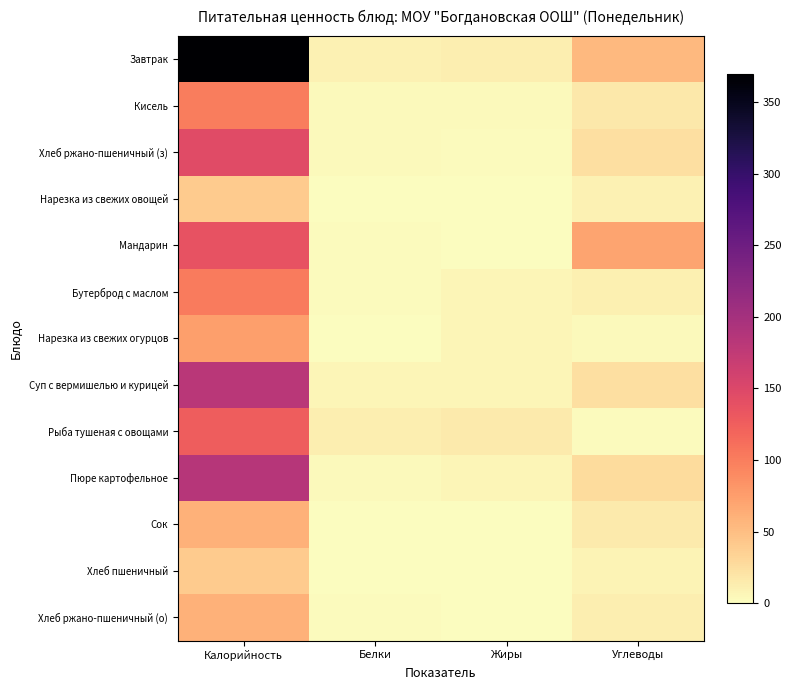

At how many categories does at least one series exceed 276?

1